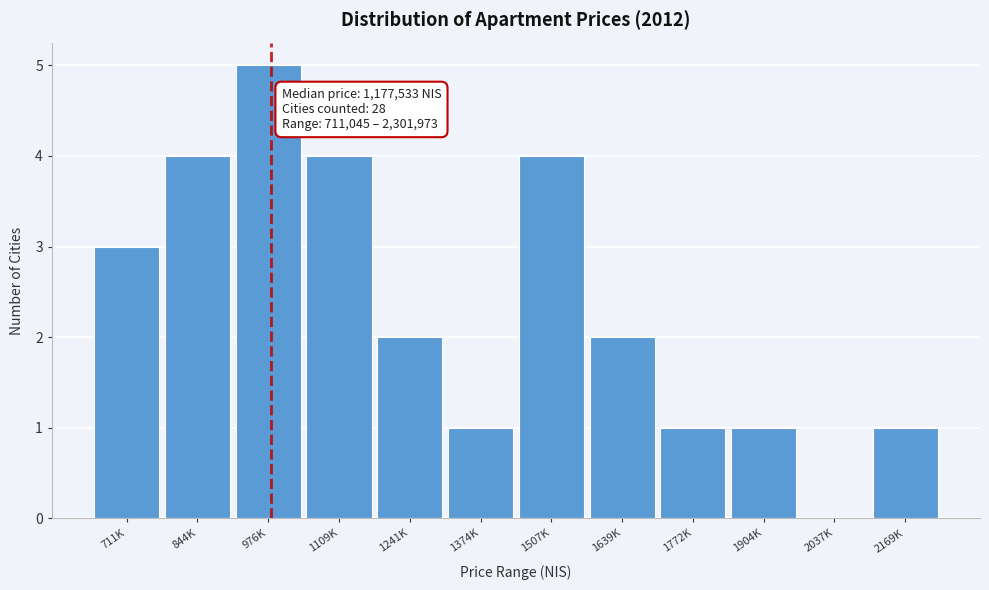

Reading left to right, what are all the values shown in this chart?

711K=3	844K=4	976K=5	1109K=4	1241K=2	1374K=1	1507K=4	1639K=2	1772K=1	1904K=1	2037K=0	2169K=1